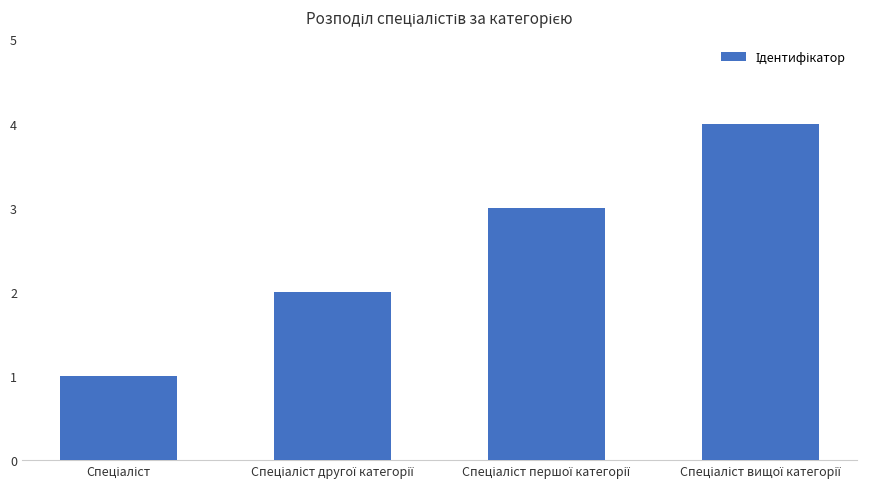

What is the difference between the maximum and minimum values?

3